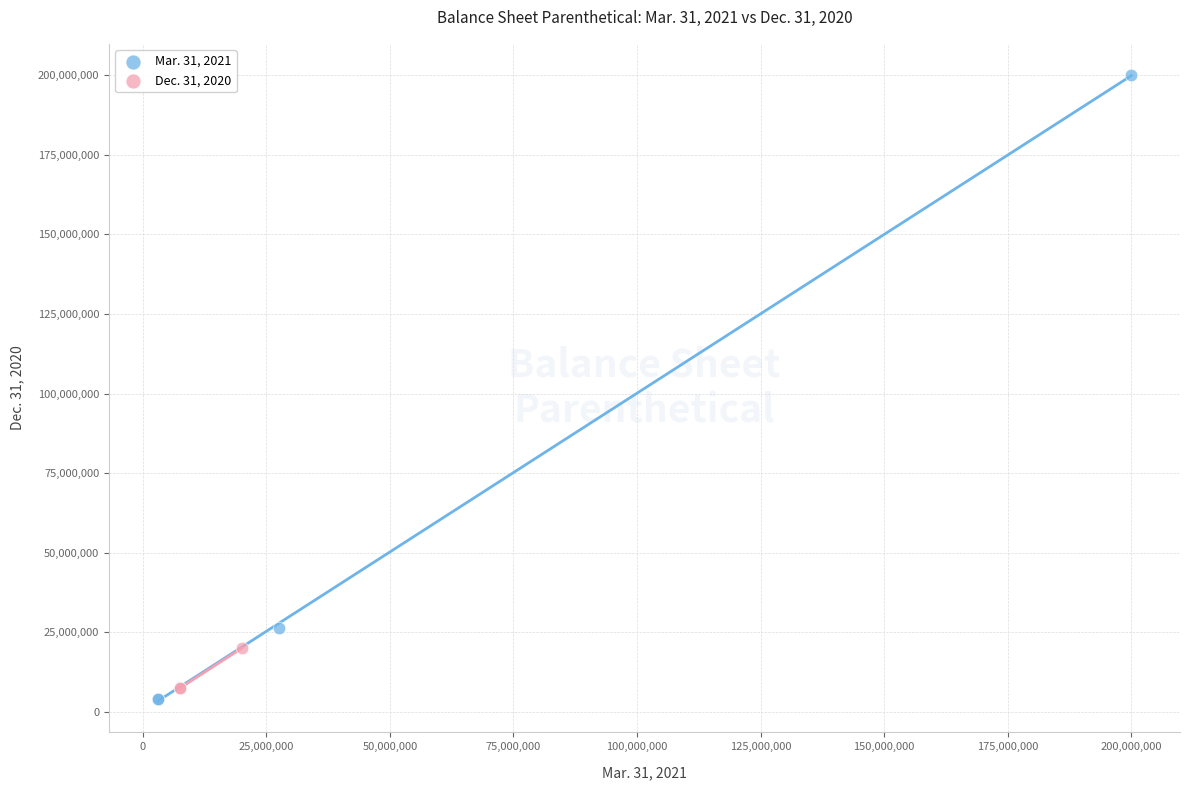

Which series has the widest spread of Y values?

Mar. 31, 2021